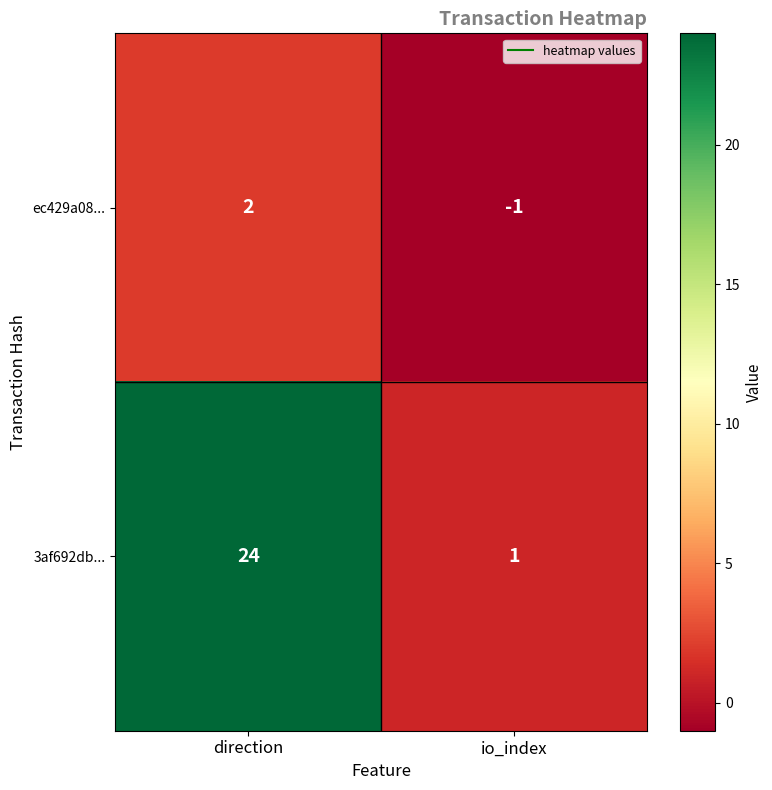

What is the difference between the highest and lowest values at direction?

22